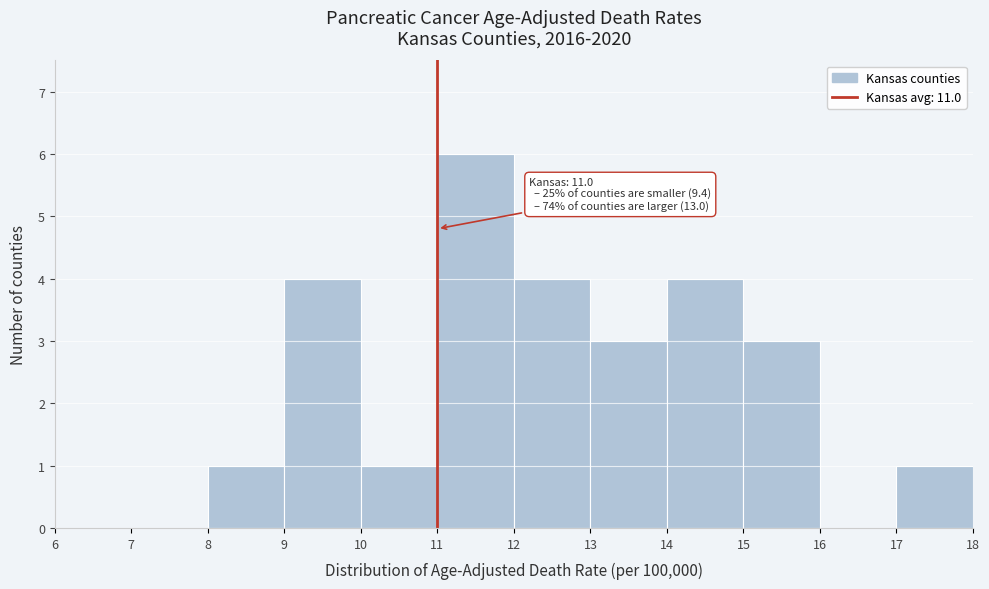

Which range on the x-axis has the tallest bar?

11 to 12